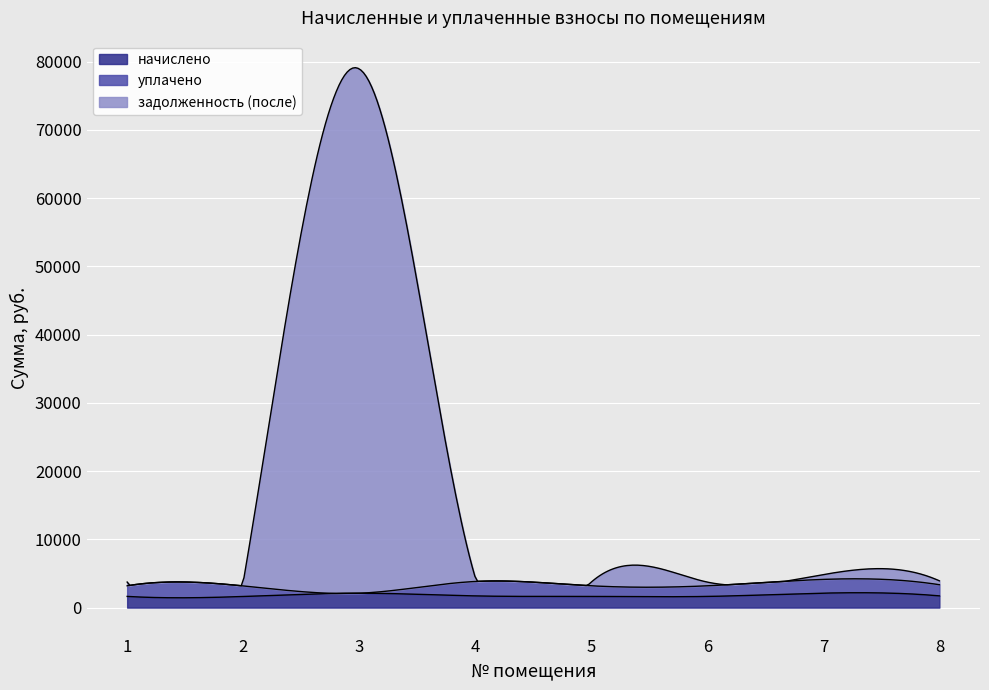

What is the value of the начислено point at the 6th from the left?

1635.0